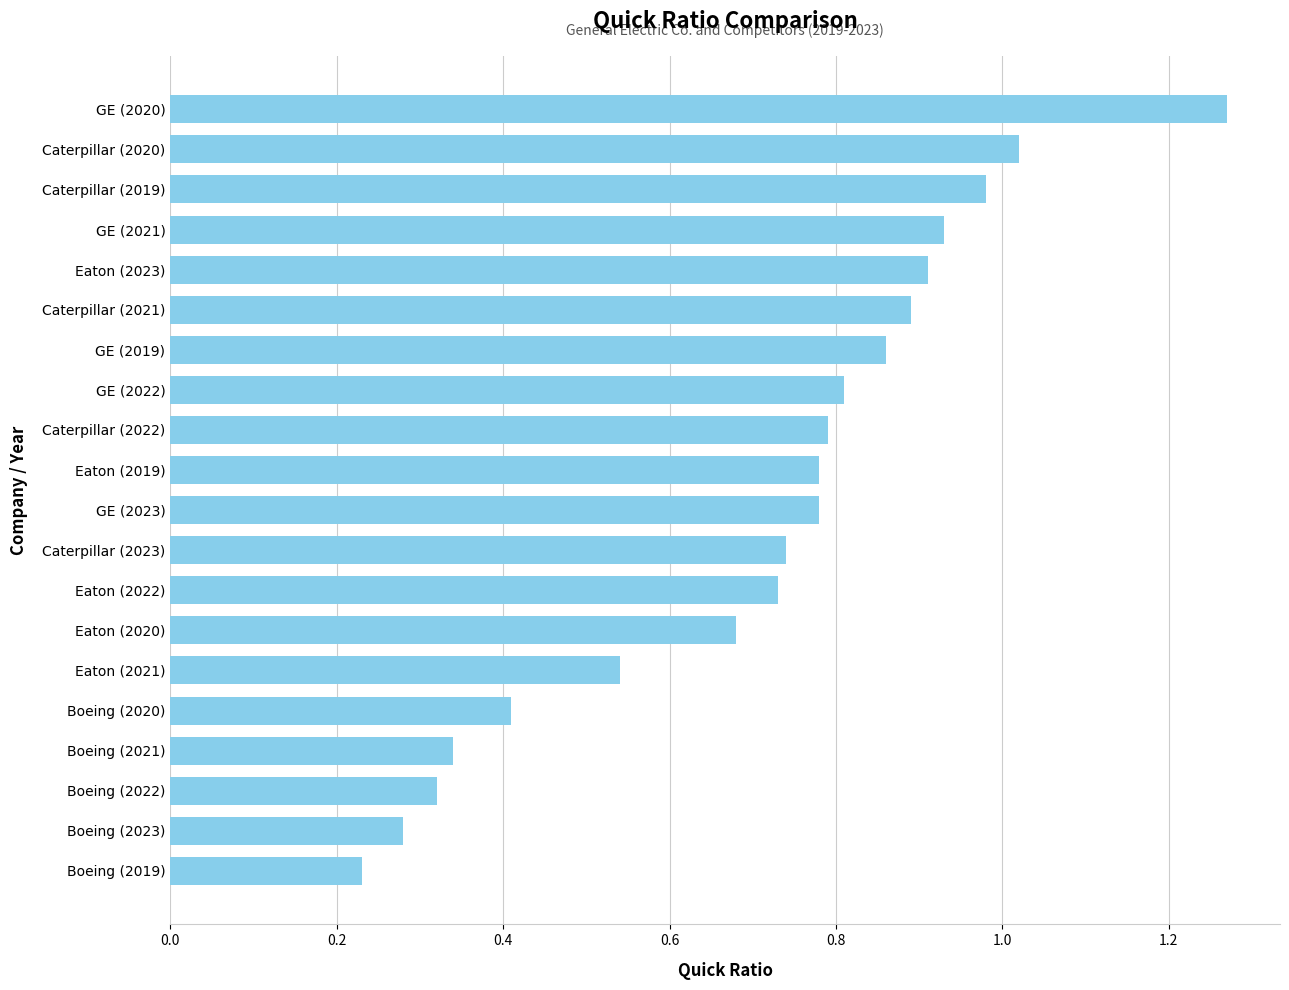

The chart shows a value of 0.6 at Caterpillar (2019). True or false?

False